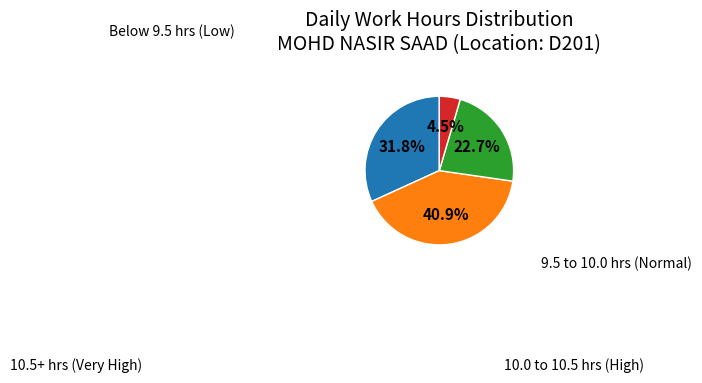

Is there a majority slice in this chart?

No